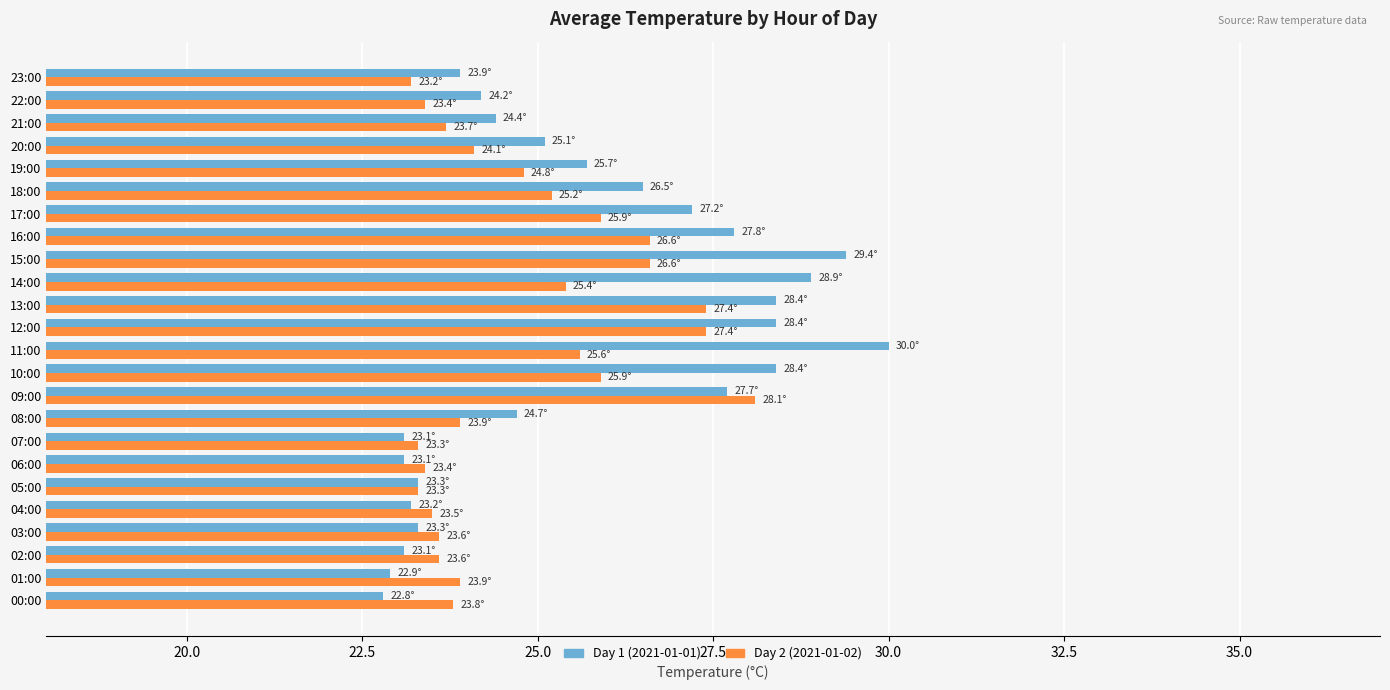

True or false: Day 2 (2021-01-02) has a value of 35.0 at 10:00.

False